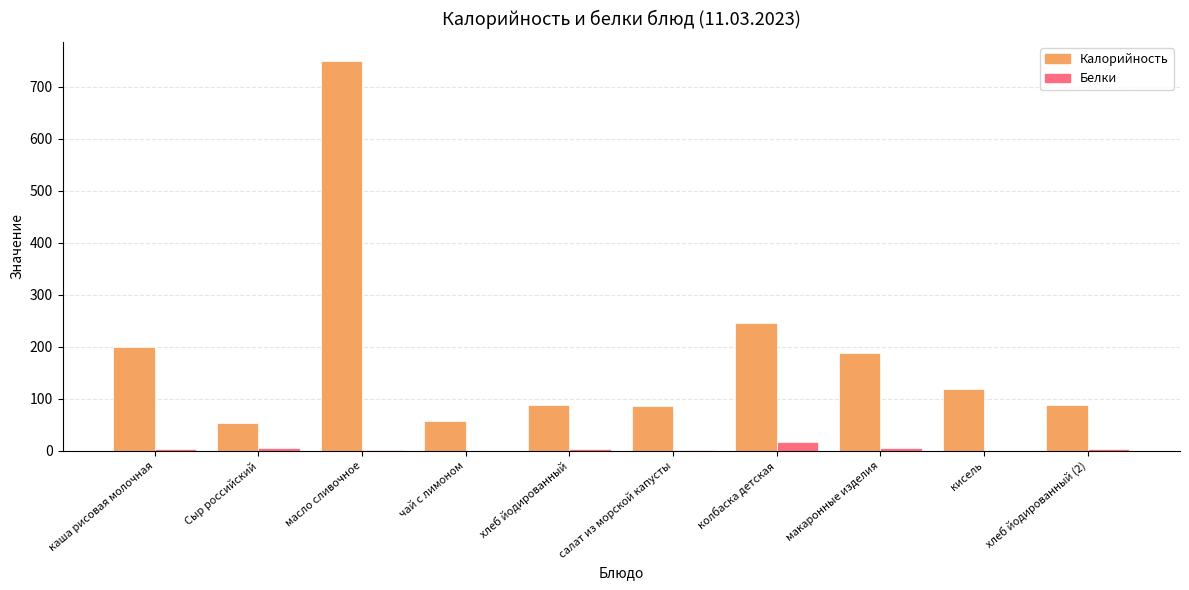

At which category does the chart reach its peak across all series?

масло сливочное